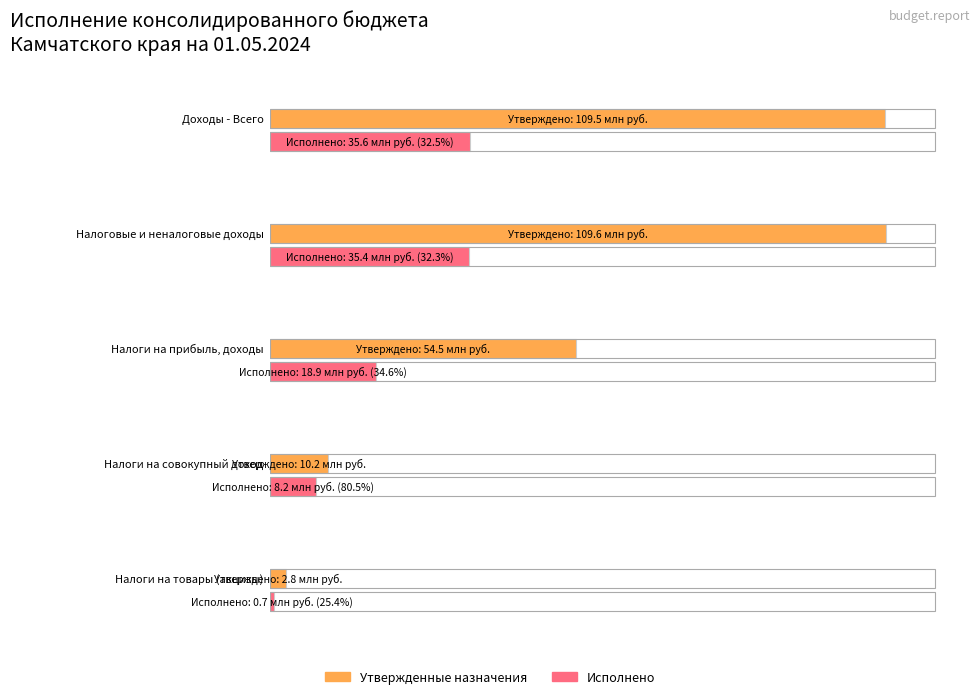

At which category is the sum across all series the highest?

Доходы - Всего